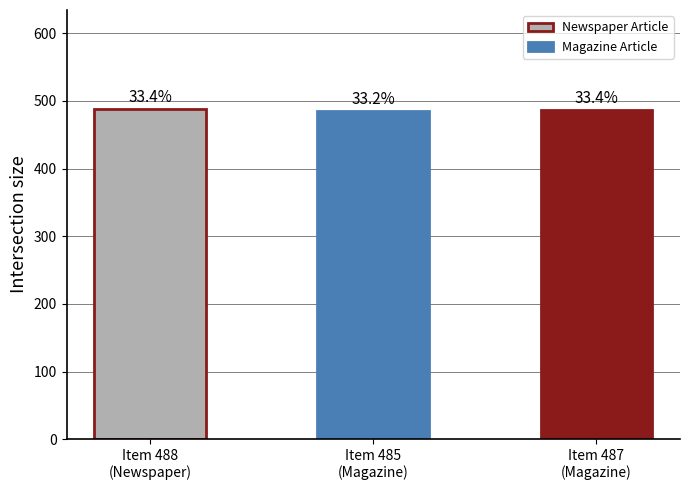

How many bars are there in total?

3